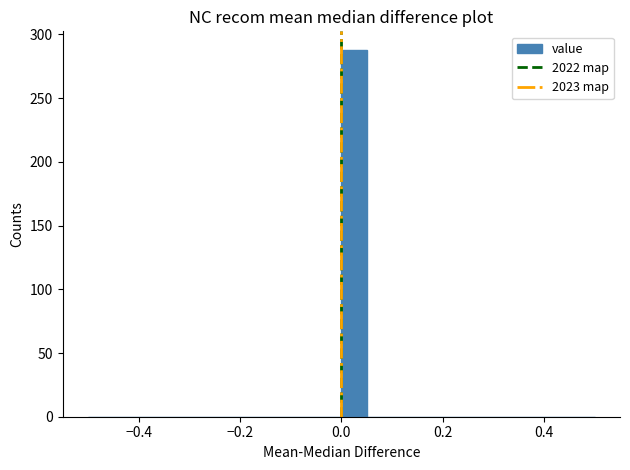

Read against the x-axis, roughly where is the centre of the tallest bar?

0.02